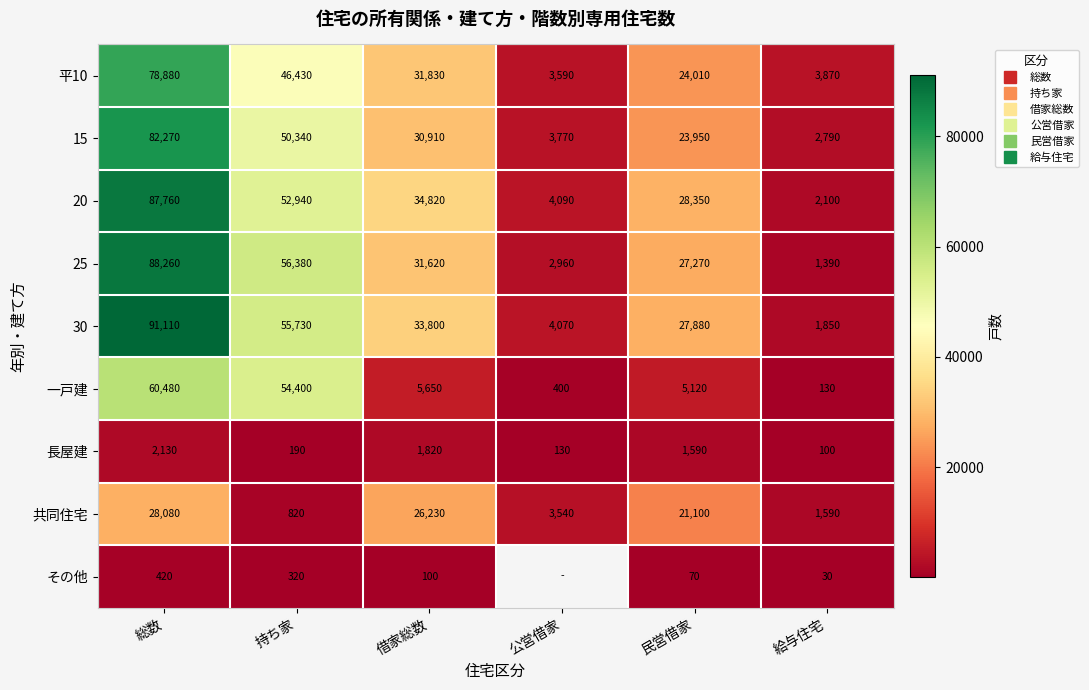

Between 総数 and 給与住宅, which is larger?

総数